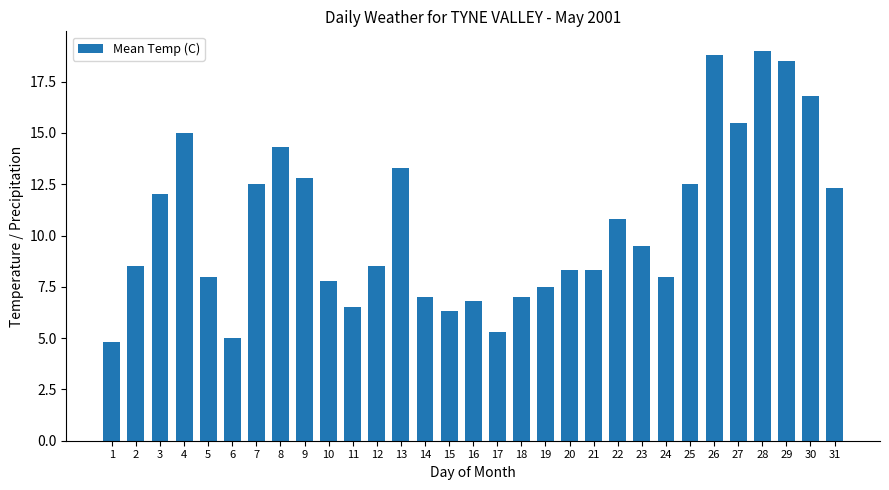

How many bars are there in total?

31